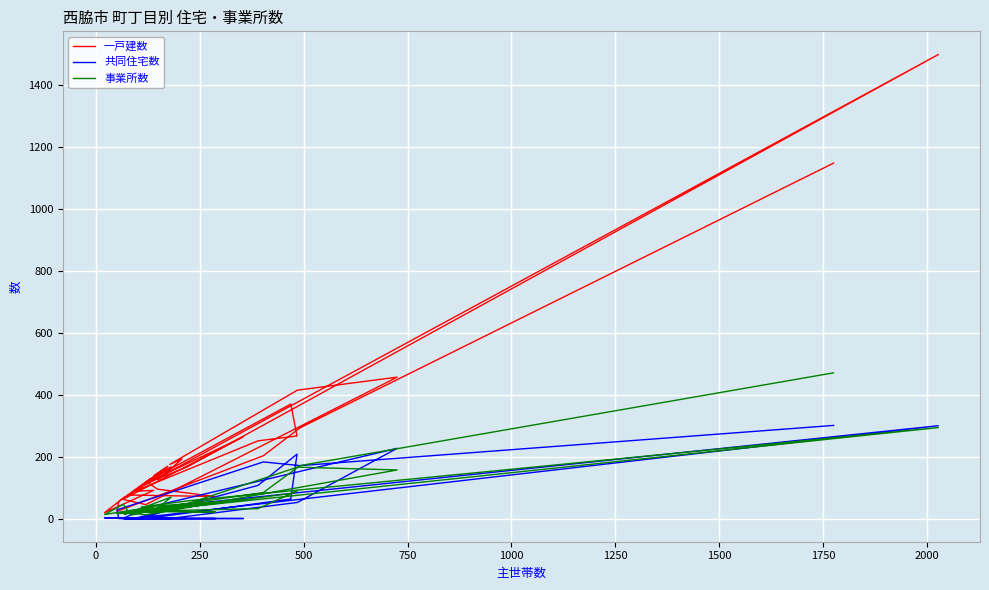

What is the difference between the maximum and minimum values in the 共同住宅数 series?

301